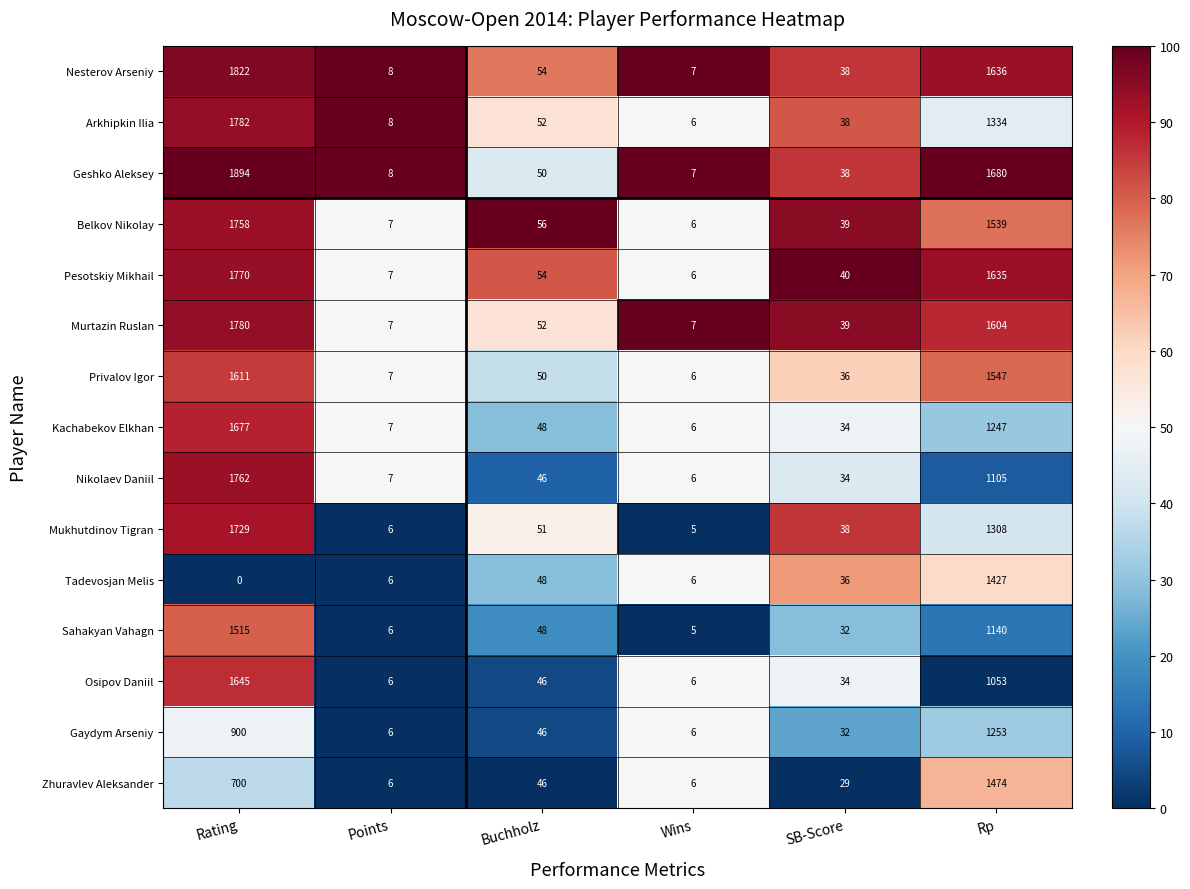

List the series in order of their peak value, highest first.

Geshko Aleksey, Nesterov Arseniy, Arkhipkin Ilia, Murtazin Ruslan, Pesotskiy Mikhail, Nikolaev Daniil, Belkov Nikolay, Mukhutdinov Tigran, Kachabekov Elkhan, Osipov Daniil, Privalov Igor, Sahakyan Vahagn, Zhuravlev Aleksander, Tadevosjan Melis, Gaydym Arseniy